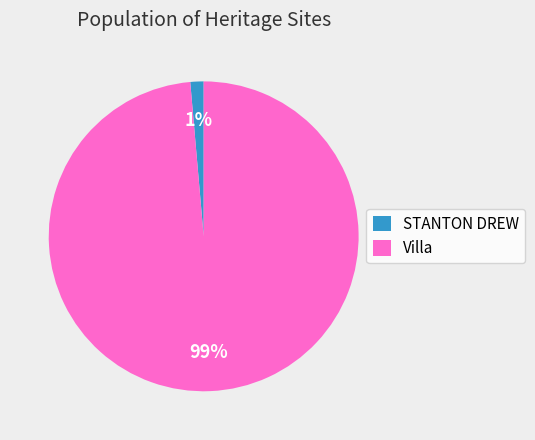

The Villa slice represents 87% of the pie. True or false?

False